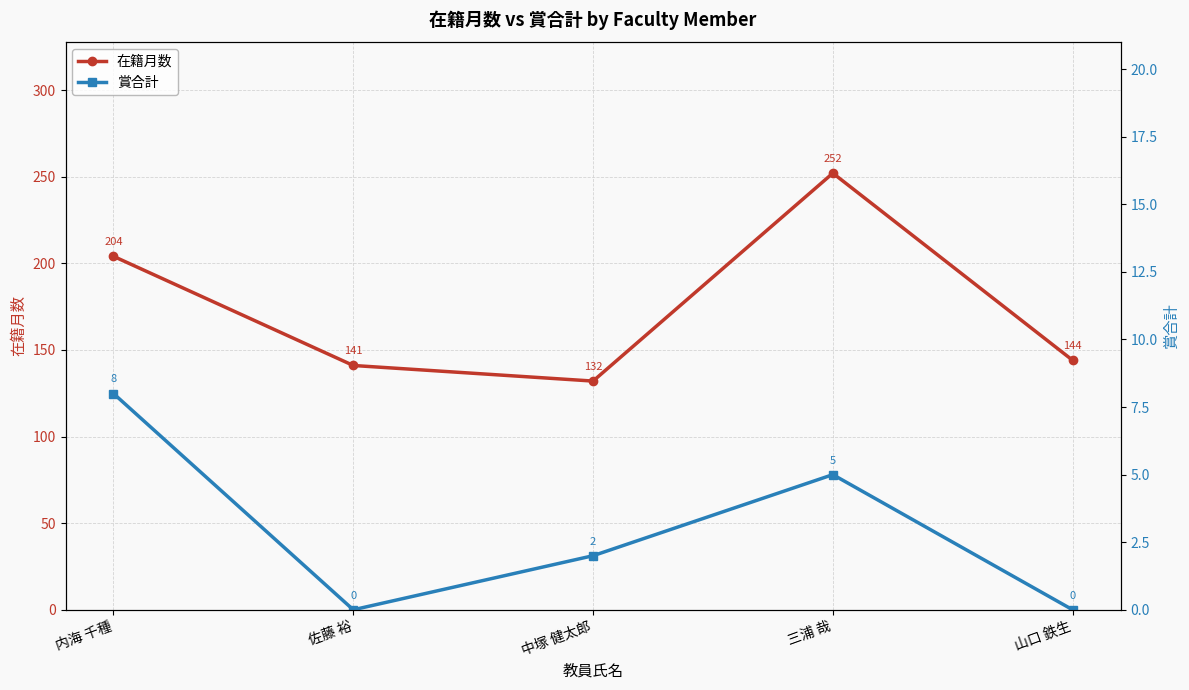

What is the label of the 4th point from the left?

三浦 哉